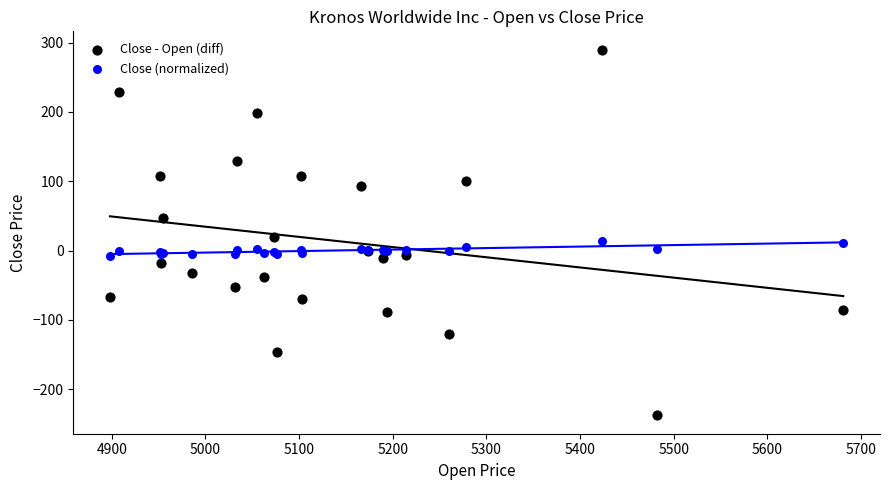

Which series has the largest Y range (max minus min)?

Close - Open (diff)